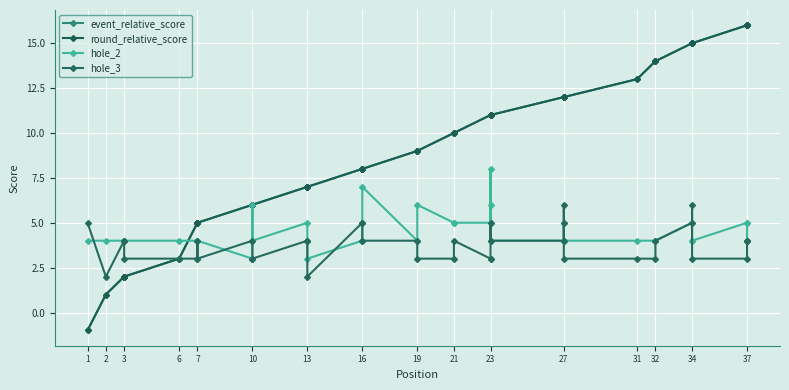

Which series has the largest total across all categories?

event_relative_score